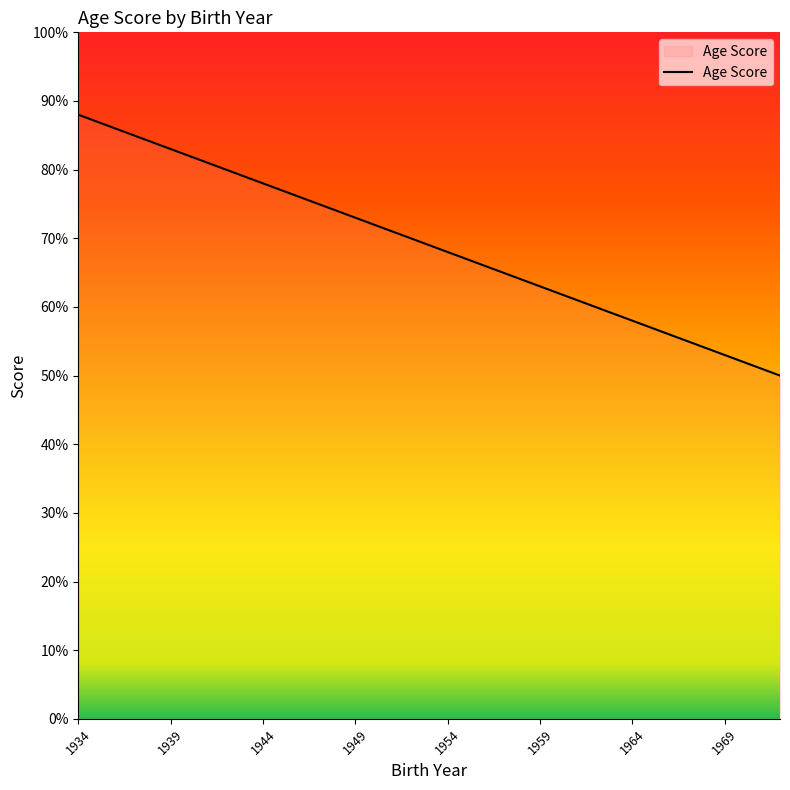

What is the greatest value displayed?

88